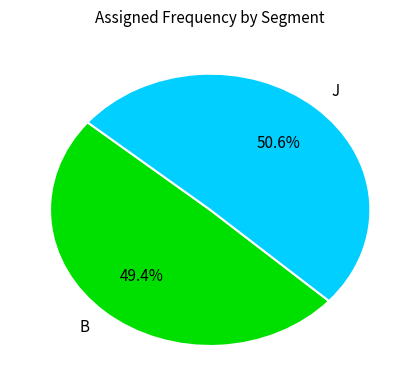

Combined, what portion of the pie is B and J?

100.0%